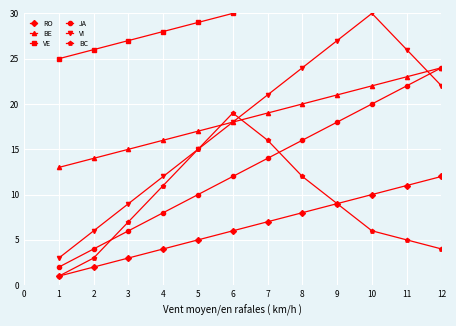

True or false: VE has more than 0 points higher than both neighbors.

False